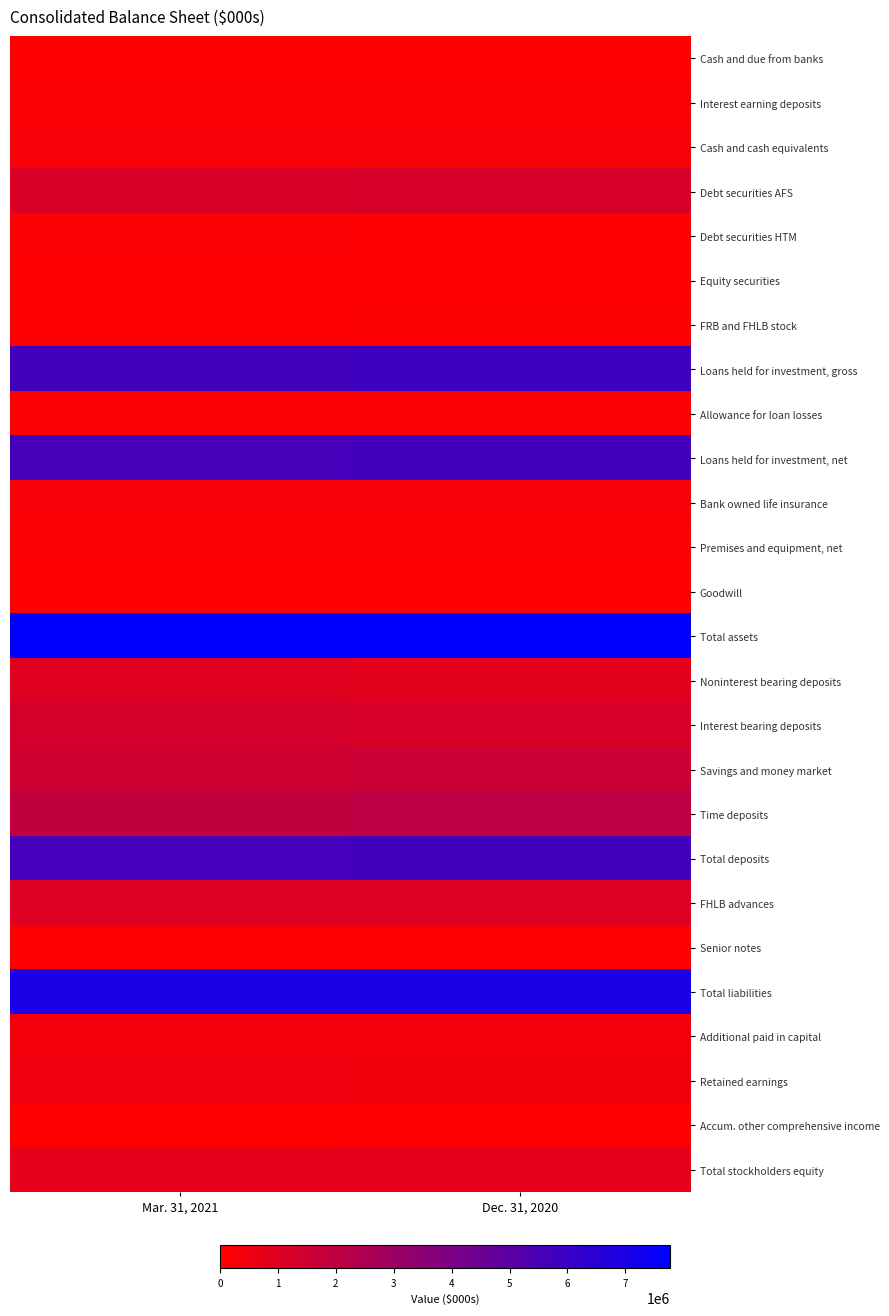

List the series in order of their peak value, highest first.

Total assets, Total liabilities, Loans held for investment, gross, Total deposits, Loans held for investment, net, Time deposits, Savings and money market, Interest bearing deposits, Debt securities AFS, FHLB advances, Noninterest bearing deposits, Total stockholders equity, Retained earnings, Additional paid in capital, Cash and cash equivalents, Bank owned life insurance, Interest earning deposits, Allowance for loan losses, Premises and equipment, net, Debt securities HTM, FRB and FHLB stock, Senior notes, Cash and due from banks, Accum. other comprehensive income, Equity securities, Goodwill